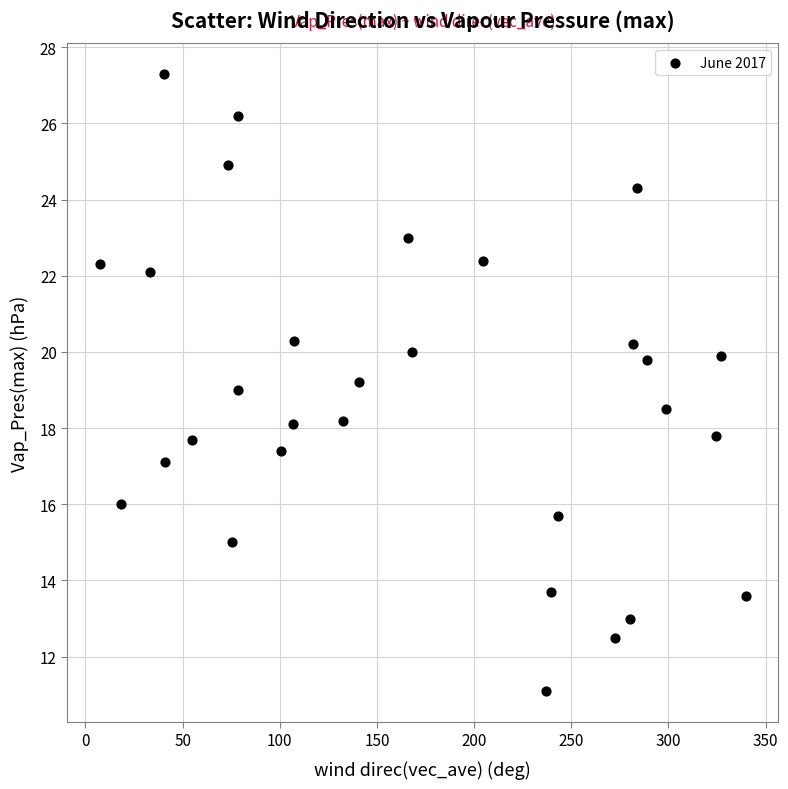

What is the range of Y values (max minus min)?

16.2